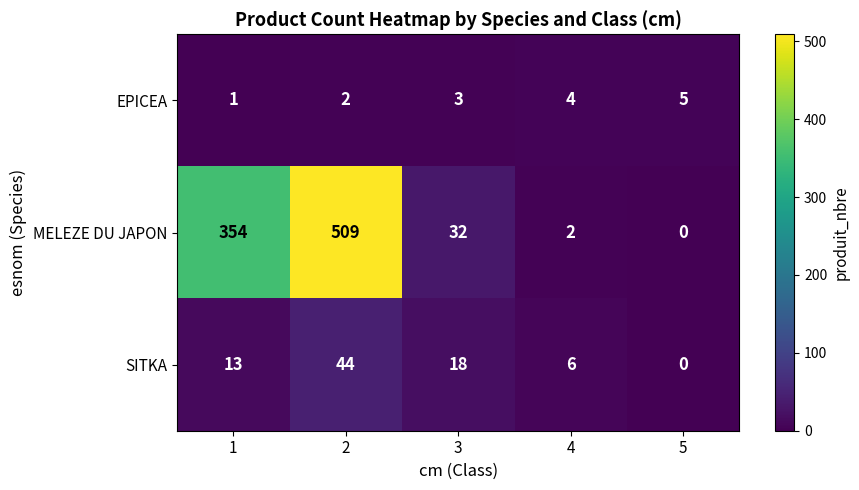

What is the maximum value shown in the chart?

509